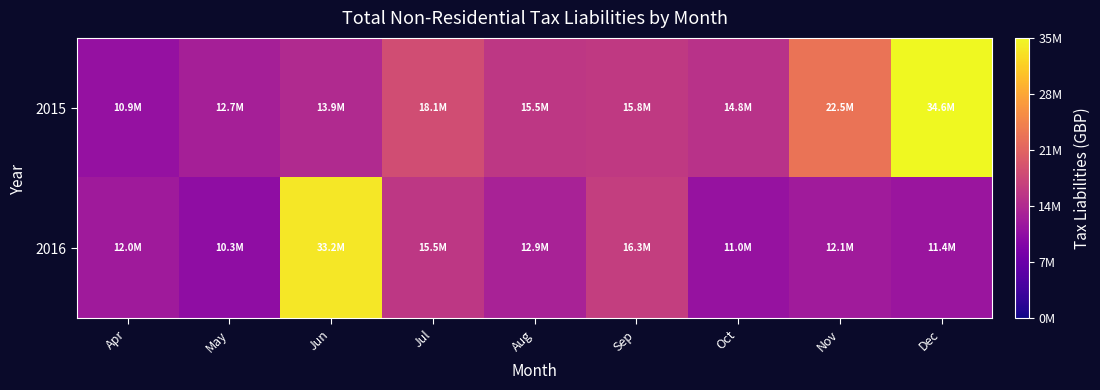

Reading left to right, list all the values displayed in this chart.

2015: Apr=10900000	May=12700000	Jun=13900000	Jul=18100000	Aug=15500000	Sep=15800000	Oct=14800000	Nov=22500000	Dec=34600000
2016: Apr=12000000	May=10300000	Jun=33200000	Jul=15500000	Aug=12900000	Sep=16300000	Oct=11000000	Nov=12100000	Dec=11400000